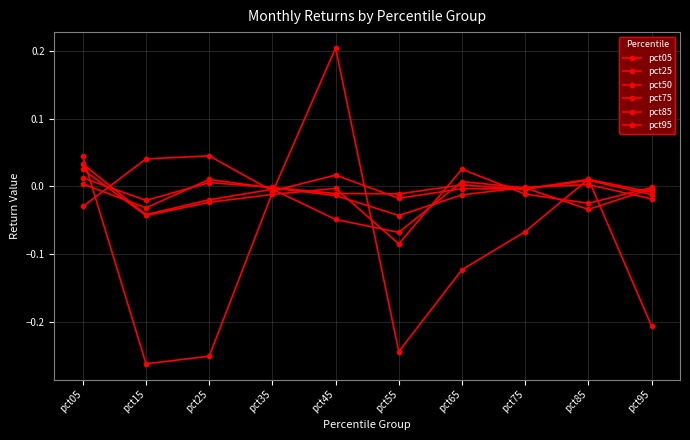

How many times do pct75 and pct95 cross each other?

5